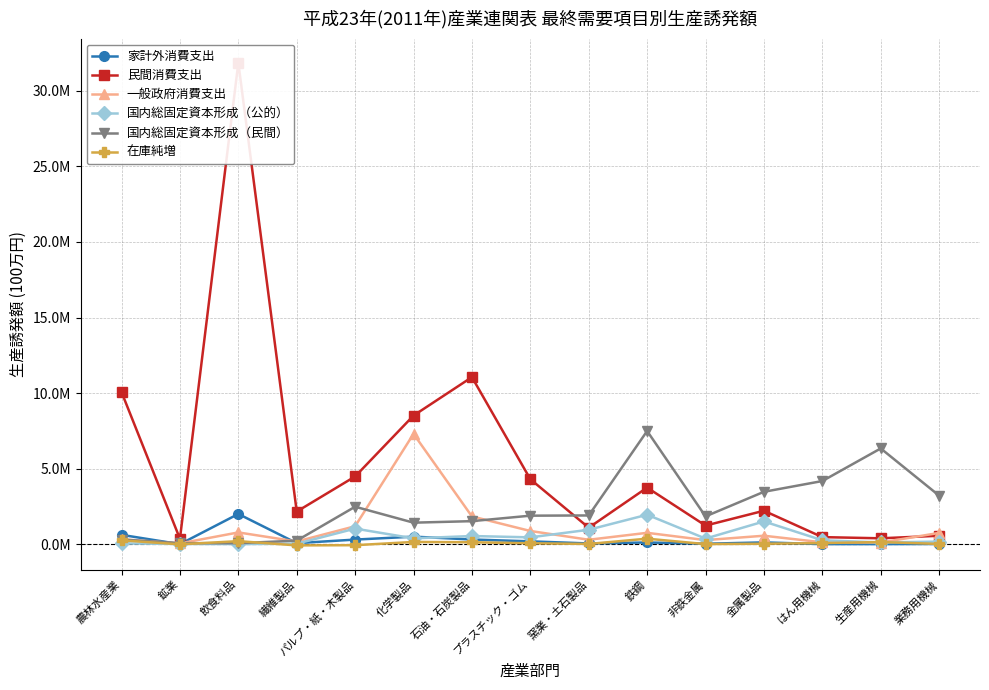

How many categories are shown in the chart?

15